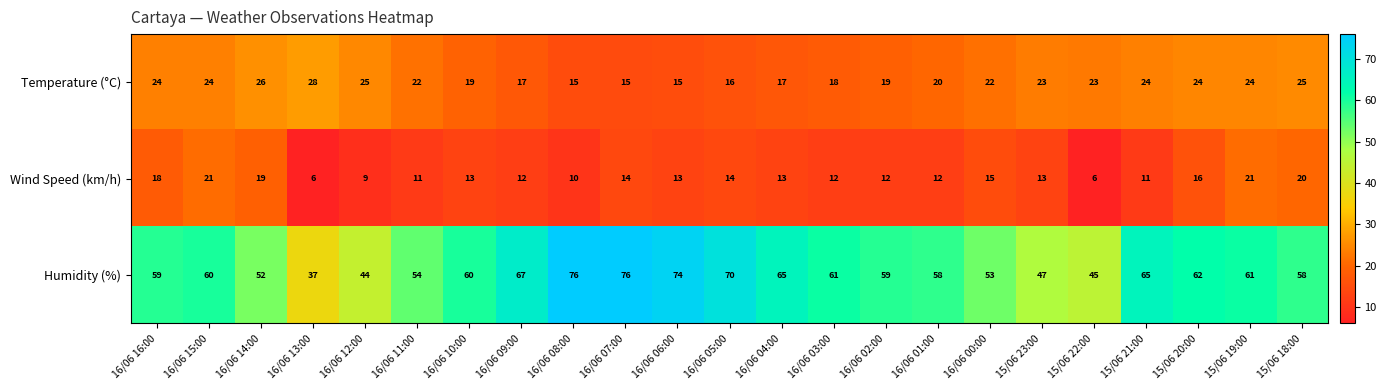

At which label does Wind Speed (km/h) first exceed 13?

16/06 16:00